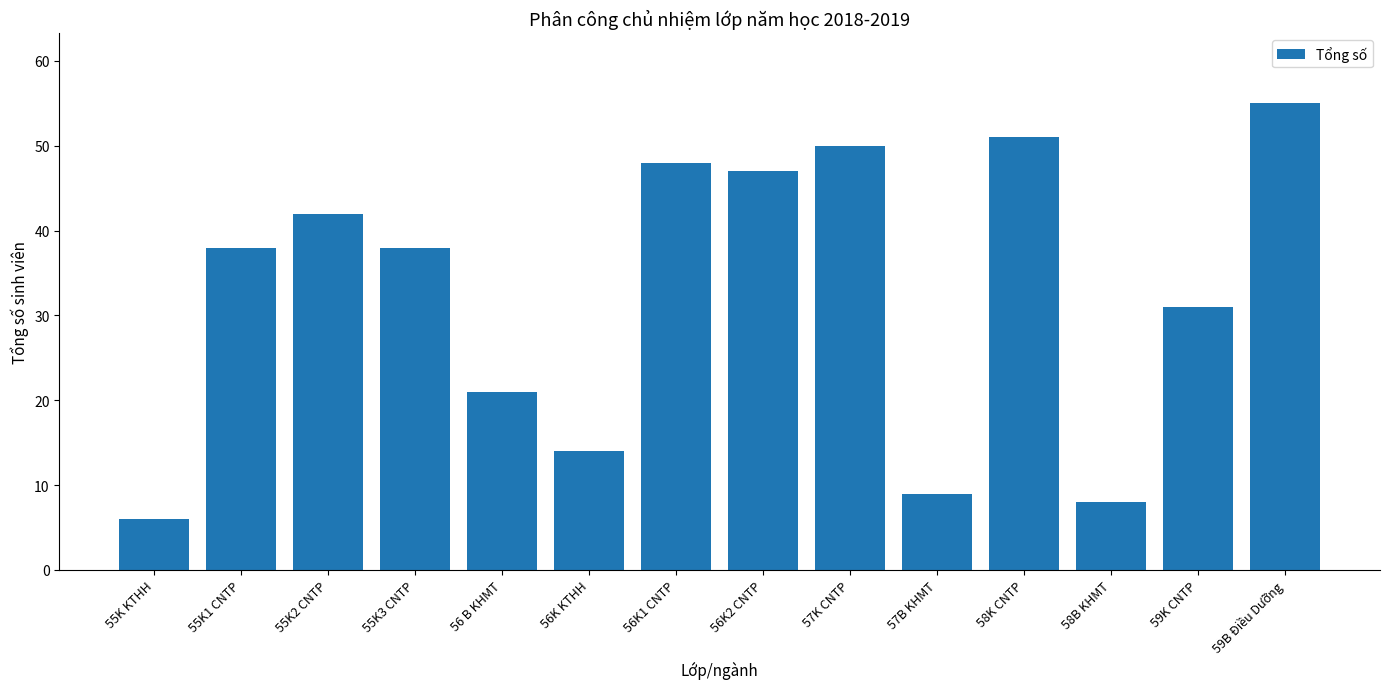

What is the sum of the values at 57B KHMT and 59B Điều Dưỡng?

64